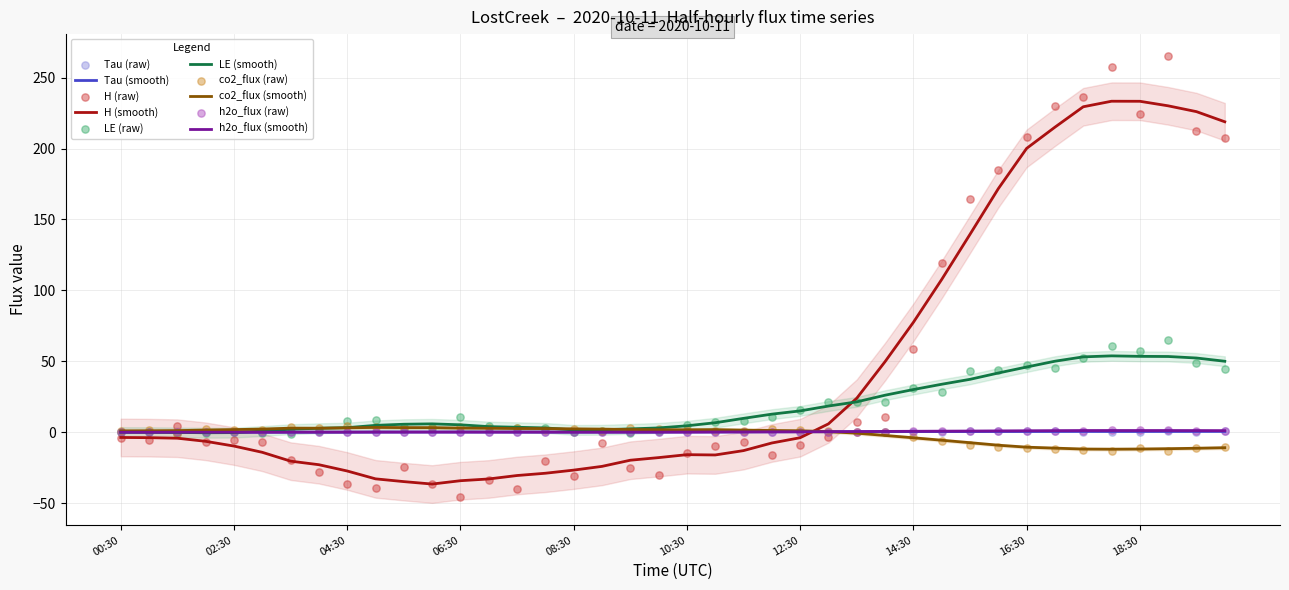

Which series has the largest Y range (max minus min)?

H